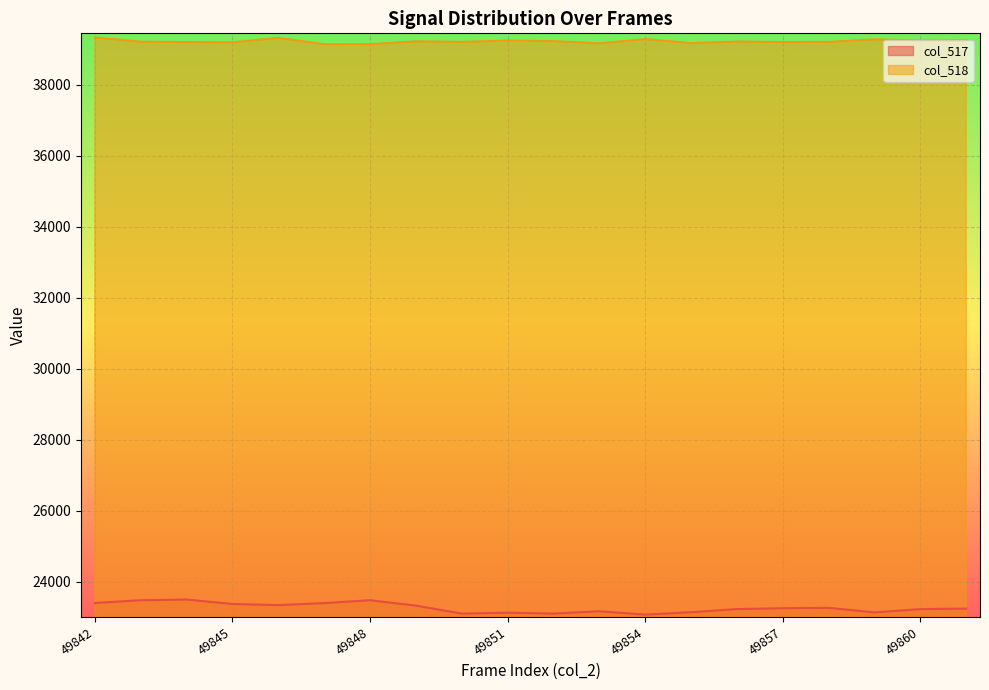

True or false: col_517 and col_518 cross at least once.

False